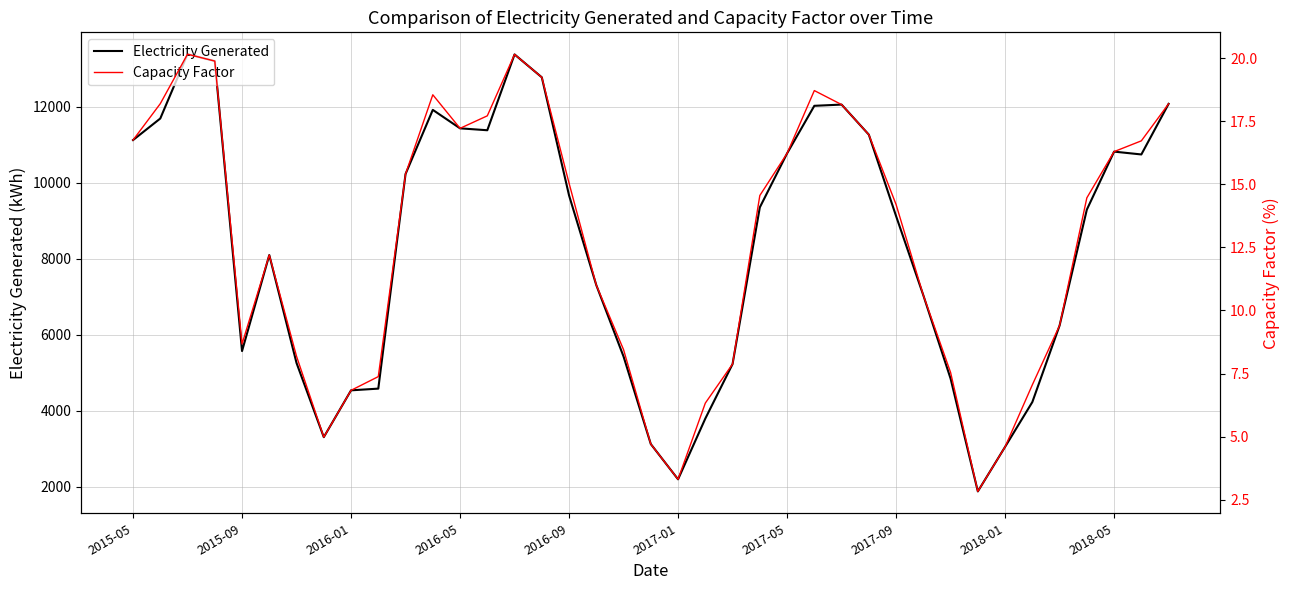

Which series has the widest spread of values?

Electricity Generated